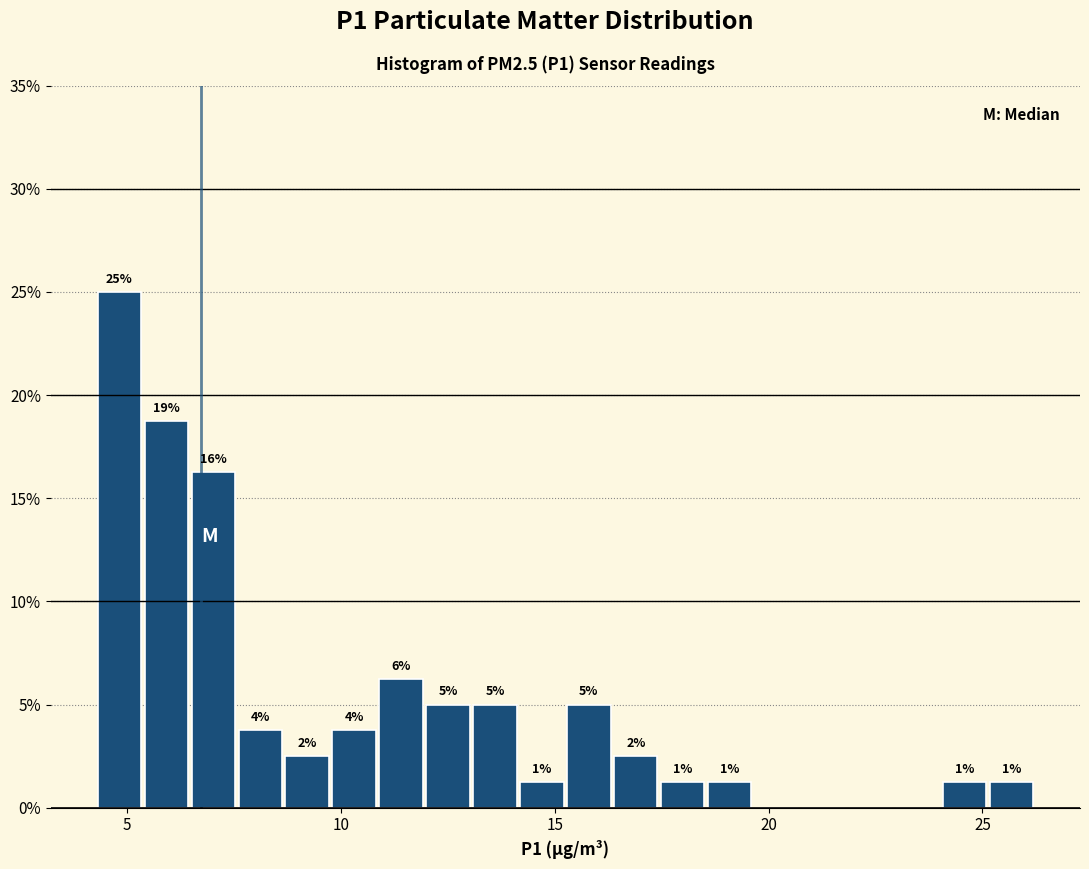

Read against the x-axis, roughly where is the centre of the tallest bar?

5.0